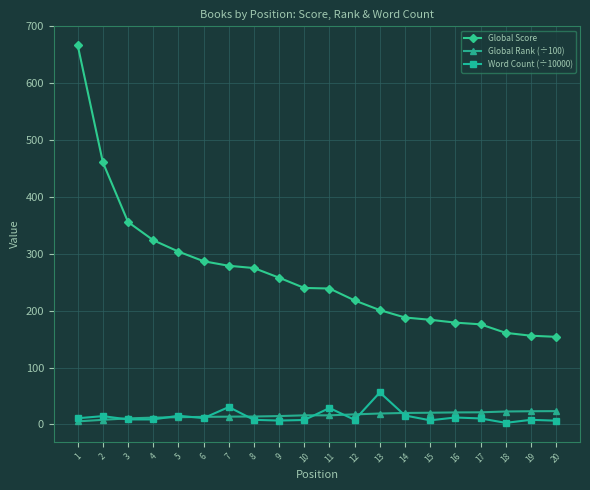

True or false: Word Count (÷10000) and Global Rank (÷100) intersect in this chart.

True